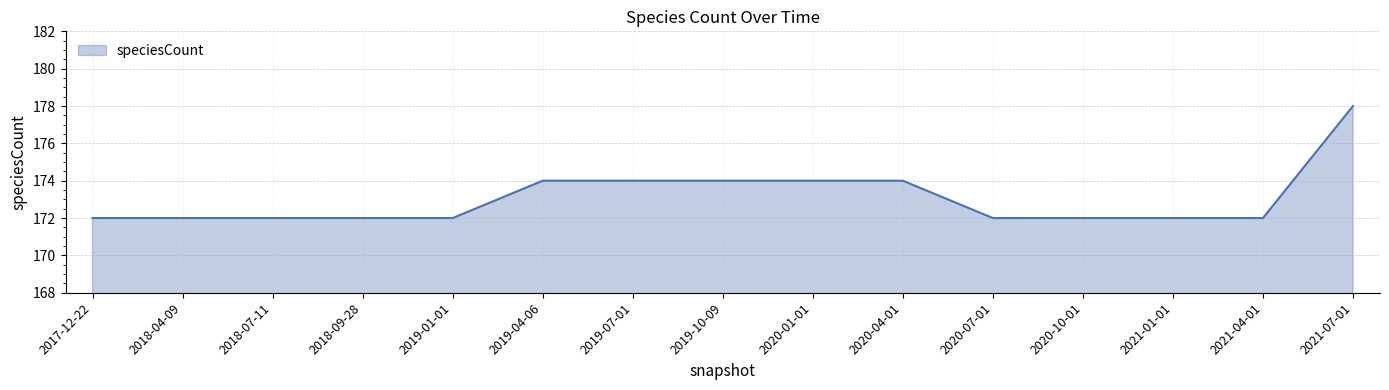

Reading right to left, list all the values displayed in this chart.

2021-07-01=178	2021-04-01=172	2021-01-01=172	2020-10-01=172	2020-07-01=172	2020-04-01=174	2020-01-01=174	2019-10-09=174	2019-07-01=174	2019-04-06=174	2019-01-01=172	2018-09-28=172	2018-07-11=172	2018-04-09=172	2017-12-22=172